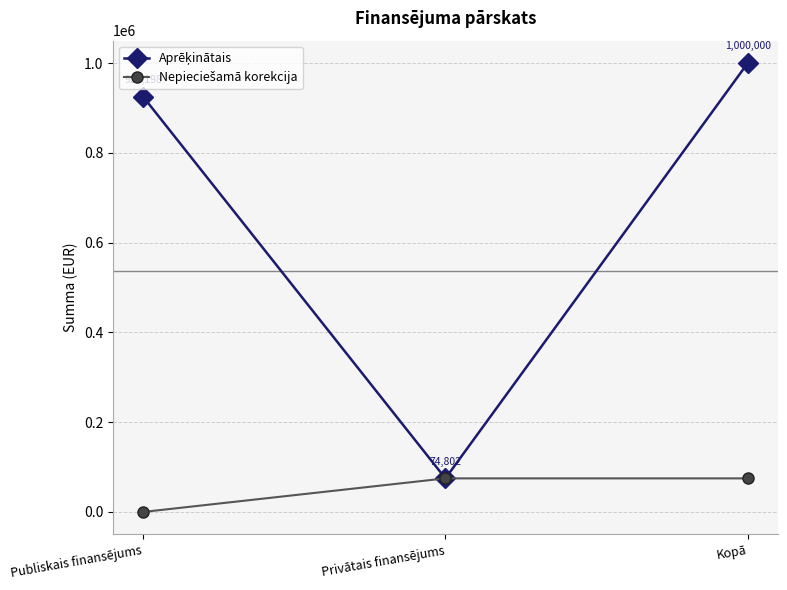

At which category is the sum across all series the highest?

Kopā